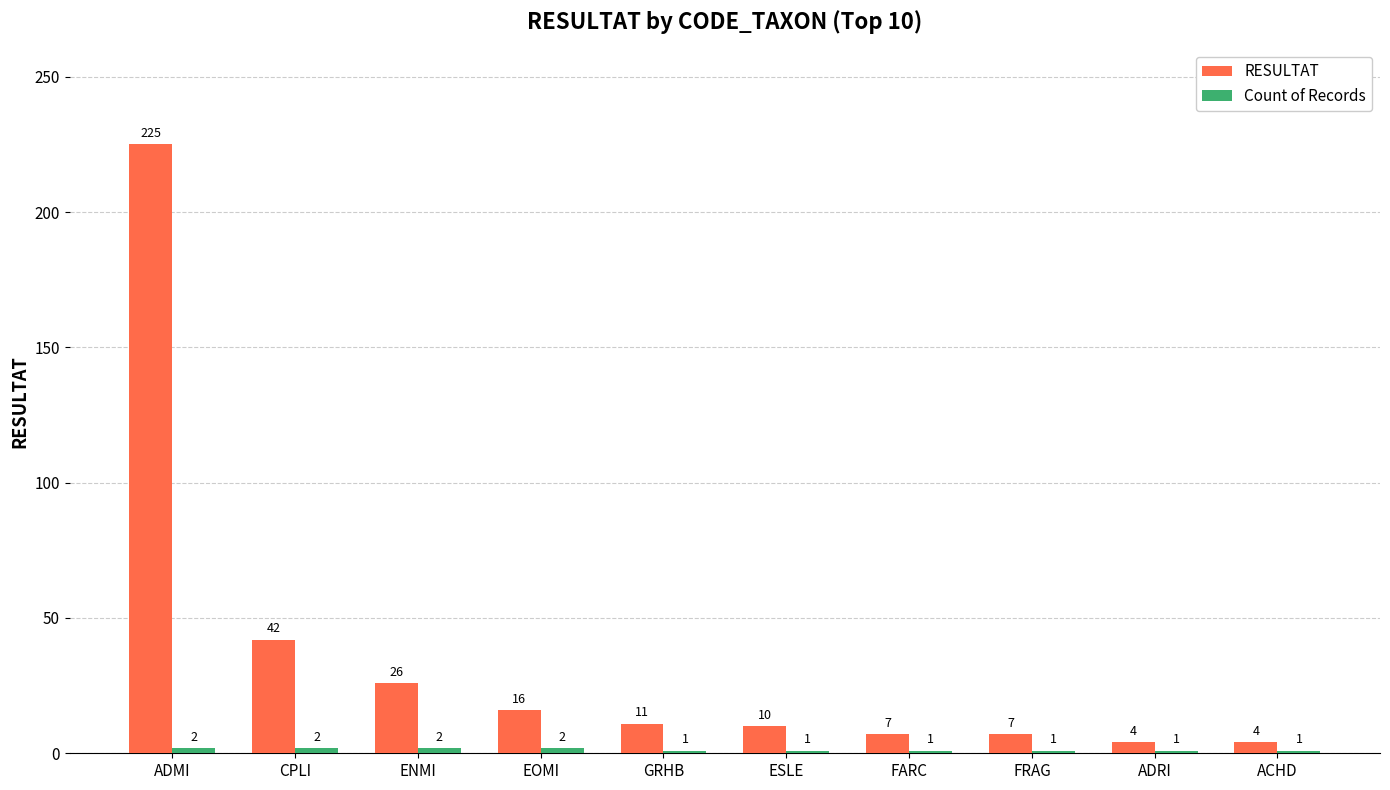

How many bars are there in each group?

2